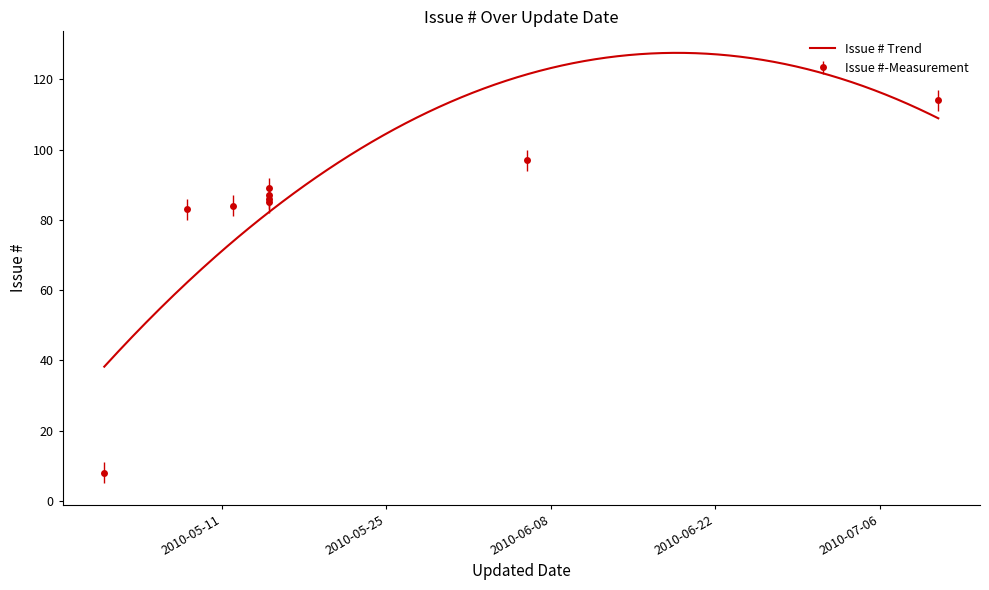

How many interior local peaks (higher than both neighbors) does the data have?

2